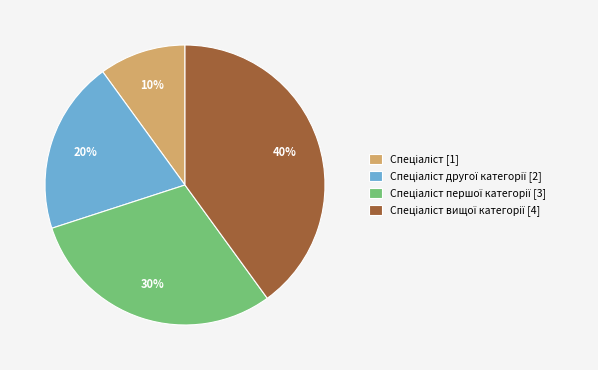

Does any single category account for the majority?

No